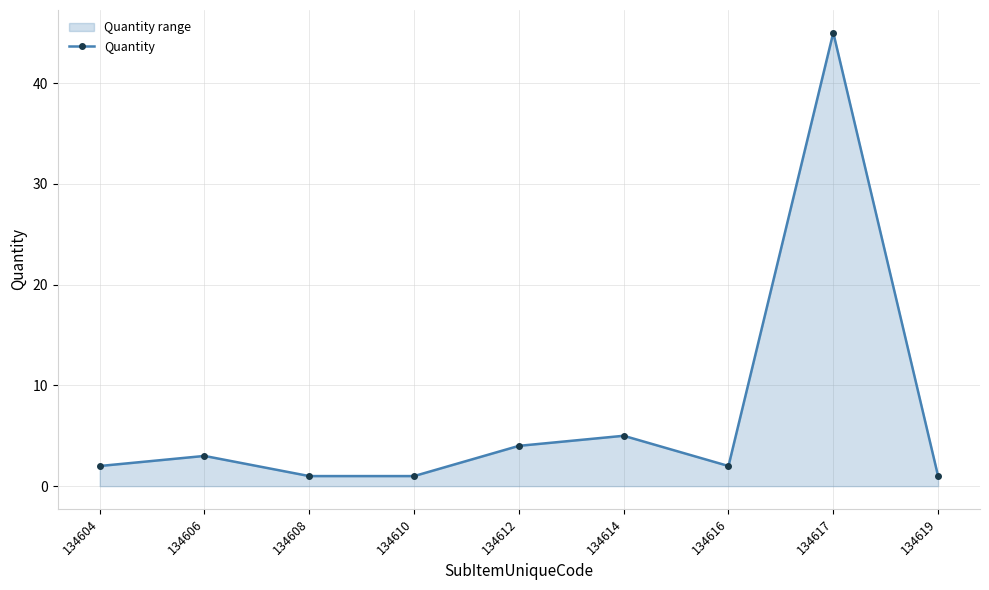

Reading left to right, list all the values displayed in this chart.

134604=2	134606=3	134608=1	134610=1	134612=4	134614=5	134616=2	134617=45	134619=1